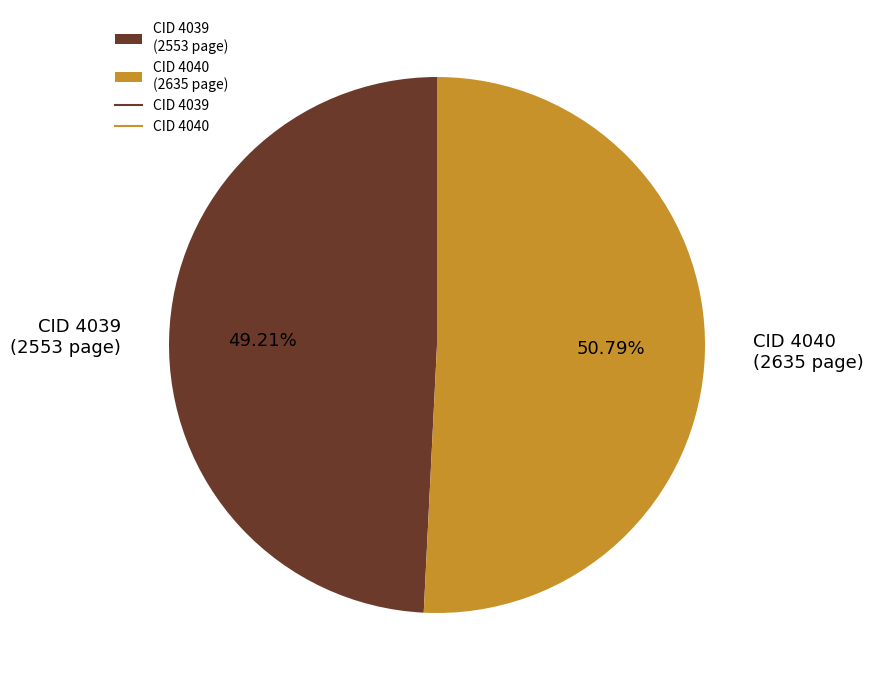

Rank the categories by value from lowest to highest.

CID 4039 (2553 page), CID 4040 (2635 page)